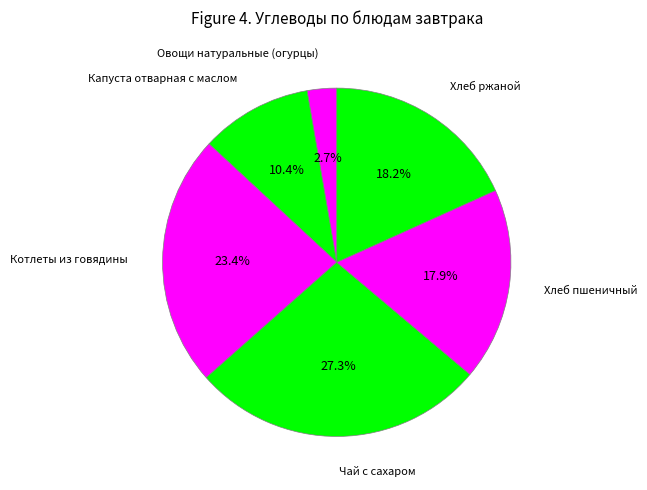

Count the number of slices in the pie.

6